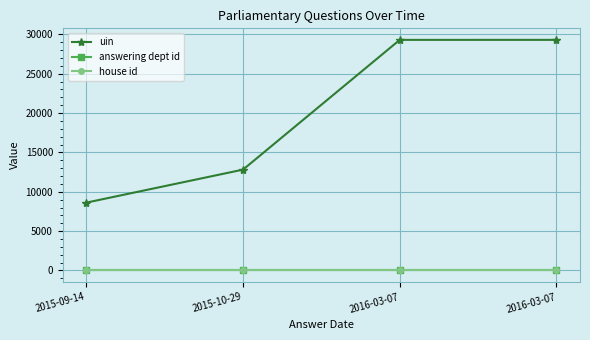

Reading left to right, transcribe all the data shown in this chart.

uin: 8619	12812	29298	29299
answering dept id: 17	17	17	17
house id: 1	1	1	1